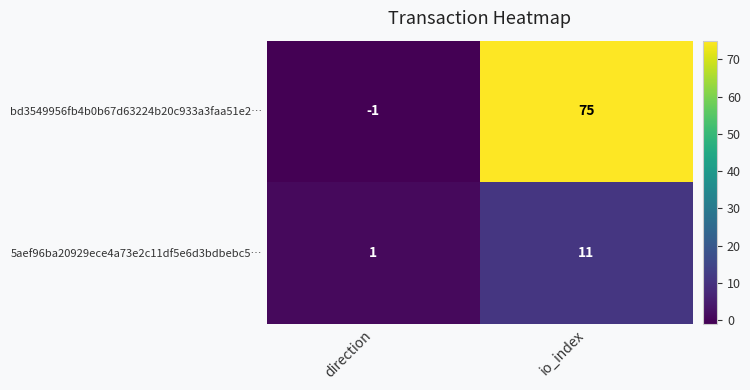

The value of 5aef96ba20929ece4a73e2c11df5e6d3bdbebc5… at direction is 0. True or false?

False